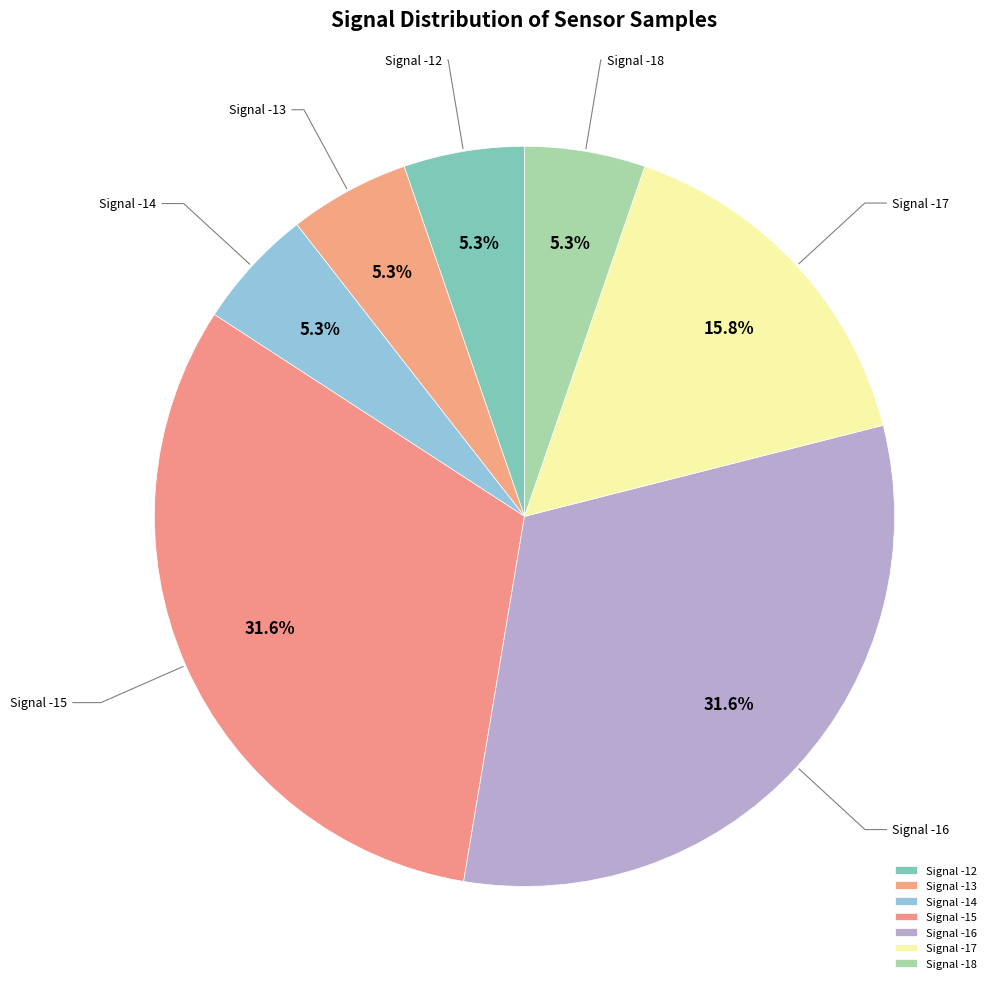

What percentage is NOT represented by Signal -12?

94.7%